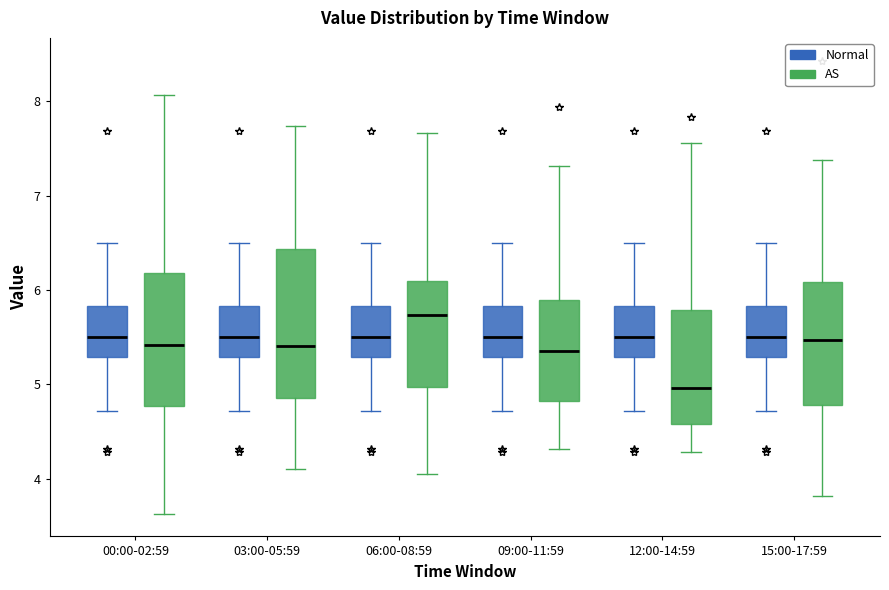

Reading left to right, read every box against the y-axis: the position of its median line, the range the box covers, and the ends of its whiskers. The values are not printed on the chart, so give them approximately, as read against the axis.

00:00-02:59 (Normal): median 5.5, box 5.3 to 5.8, whiskers 4.7 to 6.5
00:00-02:59 (AS): median 5.4, box 4.8 to 6.2, whiskers 3.6 to 8.1
03:00-05:59 (Normal): median 5.5, box 5.3 to 5.8, whiskers 4.7 to 6.5
03:00-05:59 (AS): median 5.4, box 4.9 to 6.4, whiskers 4.1 to 7.7
06:00-08:59 (Normal): median 5.5, box 5.3 to 5.8, whiskers 4.7 to 6.5
06:00-08:59 (AS): median 5.7, box 5.0 to 6.1, whiskers 4.1 to 7.7
09:00-11:59 (Normal): median 5.5, box 5.3 to 5.8, whiskers 4.7 to 6.5
09:00-11:59 (AS): median 5.4, box 4.8 to 5.9, whiskers 4.3 to 7.3
12:00-14:59 (Normal): median 5.5, box 5.3 to 5.8, whiskers 4.7 to 6.5
12:00-14:59 (AS): median 5.0, box 4.6 to 5.8, whiskers 4.3 to 7.6
15:00-17:59 (Normal): median 5.5, box 5.3 to 5.8, whiskers 4.7 to 6.5
15:00-17:59 (AS): median 5.5, box 4.8 to 6.1, whiskers 3.8 to 7.4